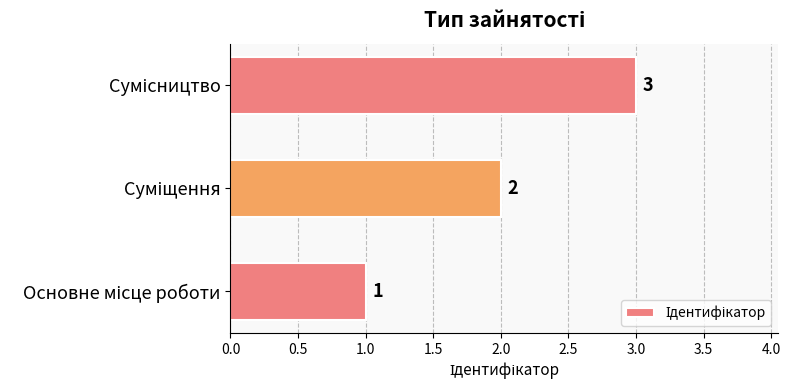

Count the values in the range 1 to 3.

3